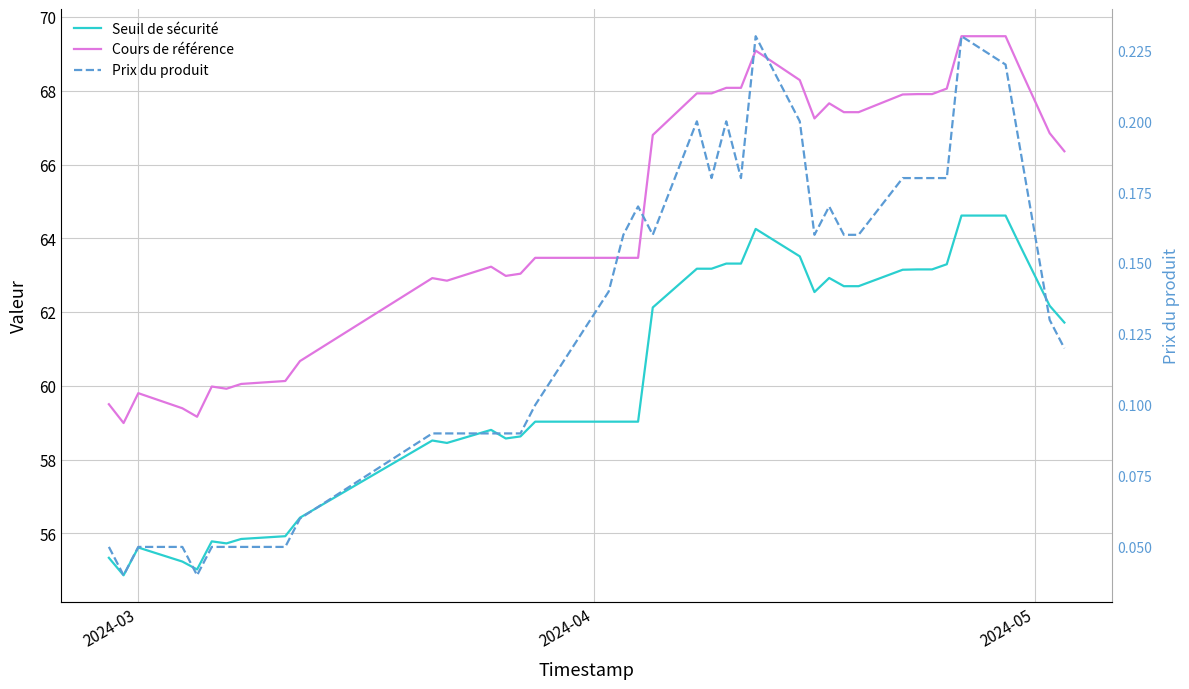

How many interior local peaks does the Cours de référence series have?

6